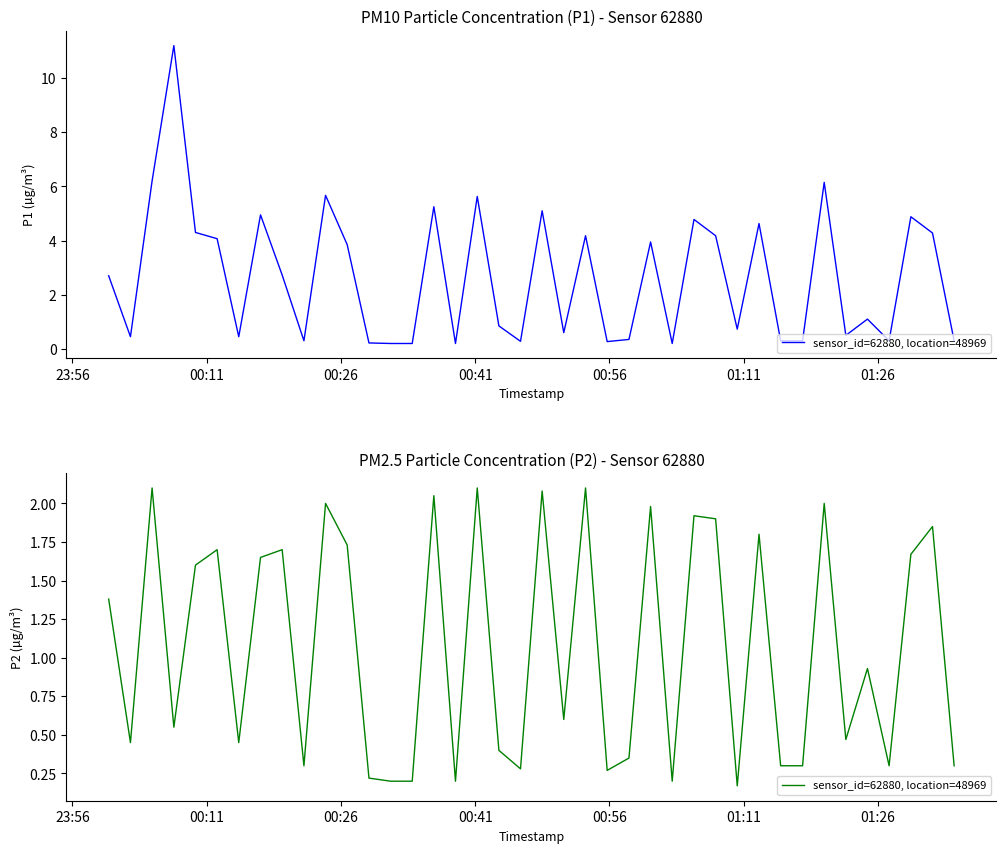

True or false: the data has more than 1 interior local peaks.

True